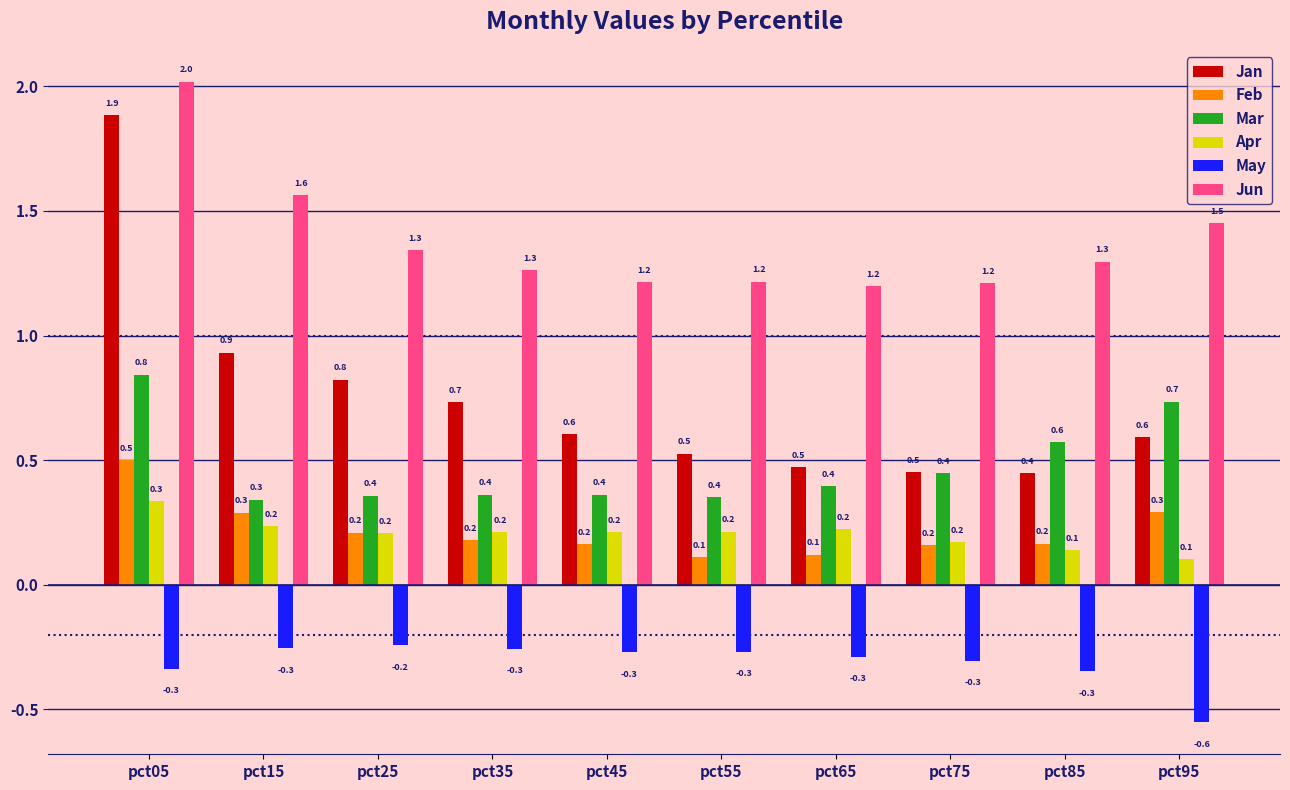

At which label is Jan closest to 1?

pct15